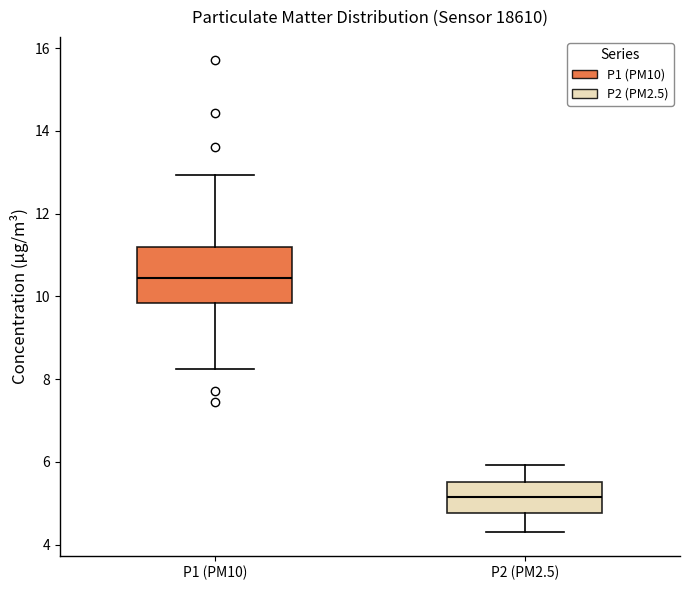

Comparing the boxes themselves (not the whiskers), which one is the tallest?

P1 (PM10)